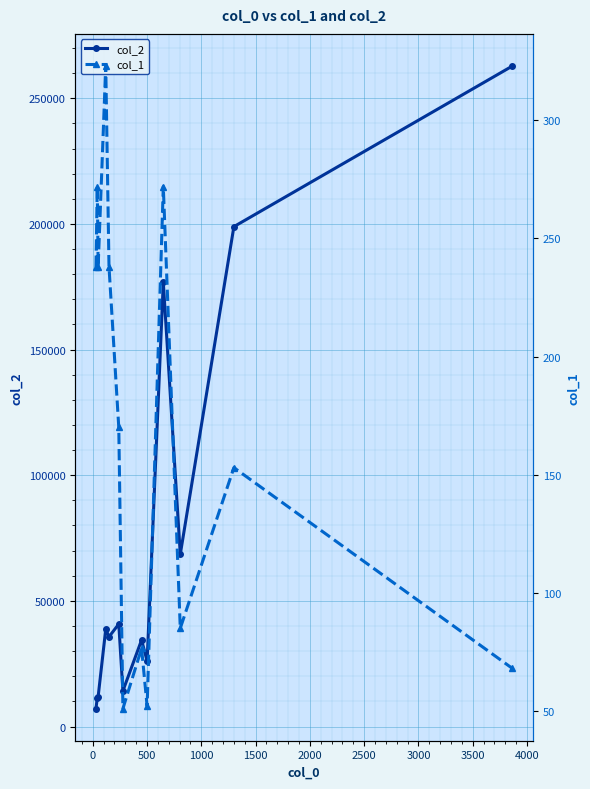

What is the value of the col_2 point at the 3rd from the left?

11900